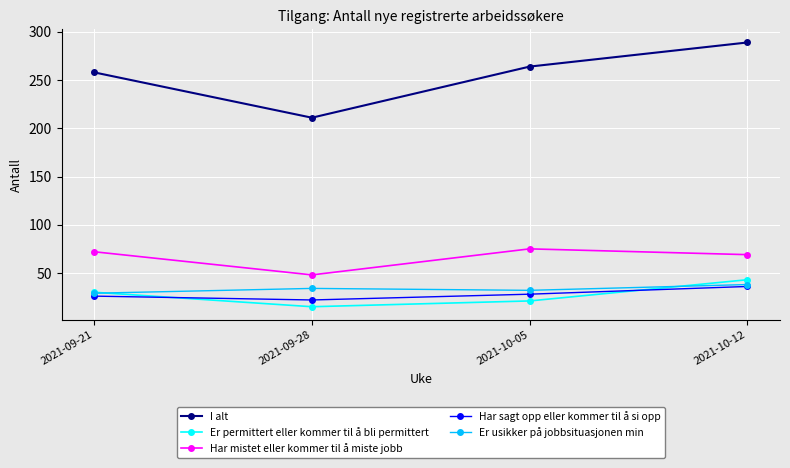

Is it true that Er usikker på jobbsituasjonen min equals 34 at 2021-09-28?

True